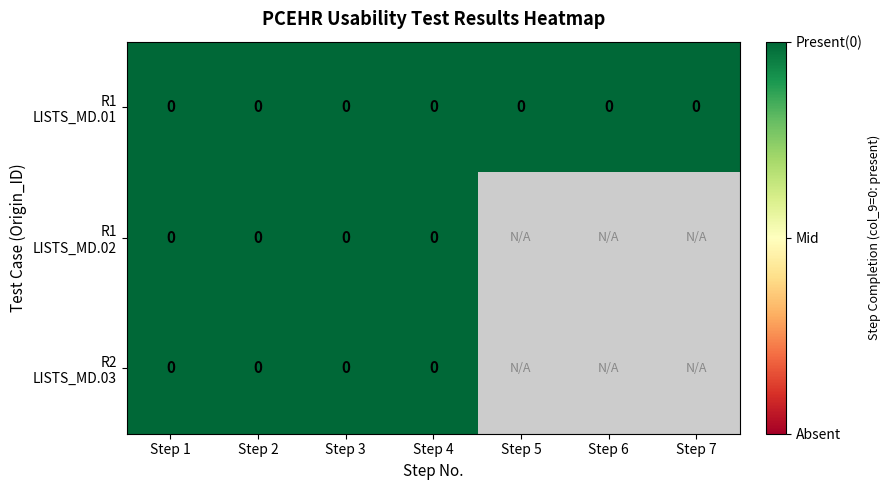

What is the maximum value shown in the chart?

1